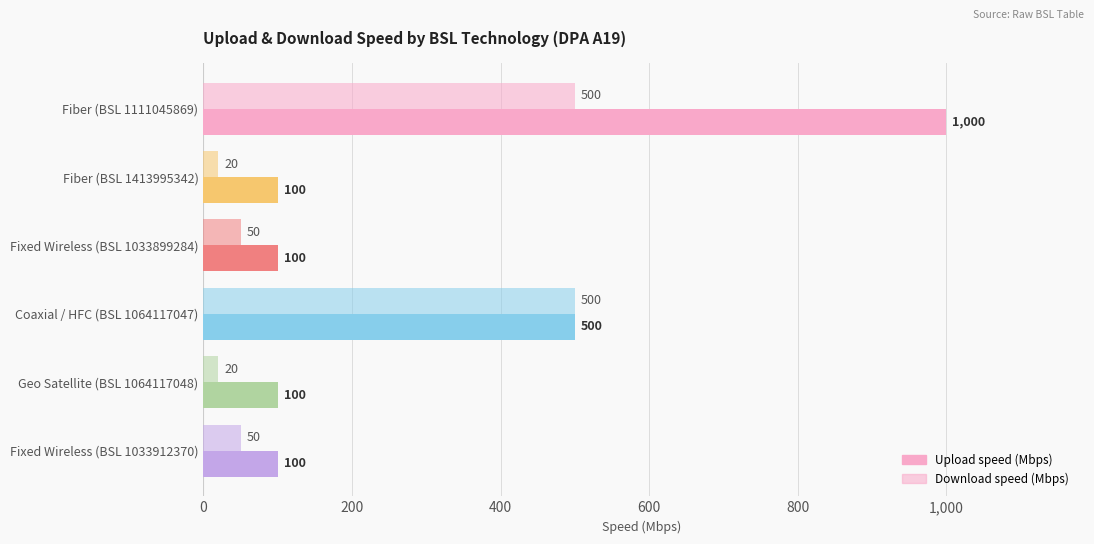

How many distinct data groups are displayed?

2